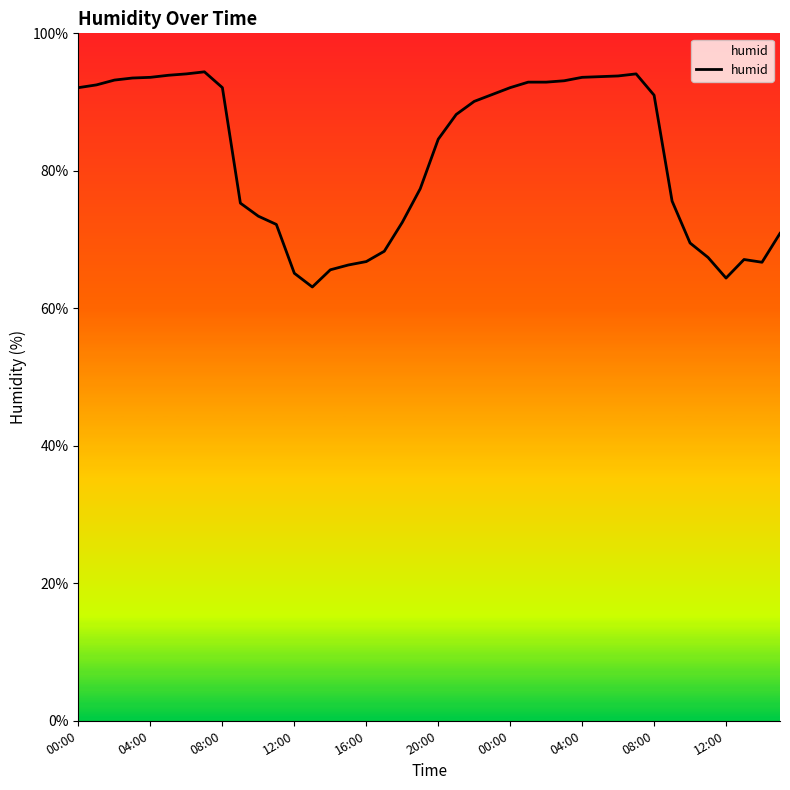

What is the average value?

82.0